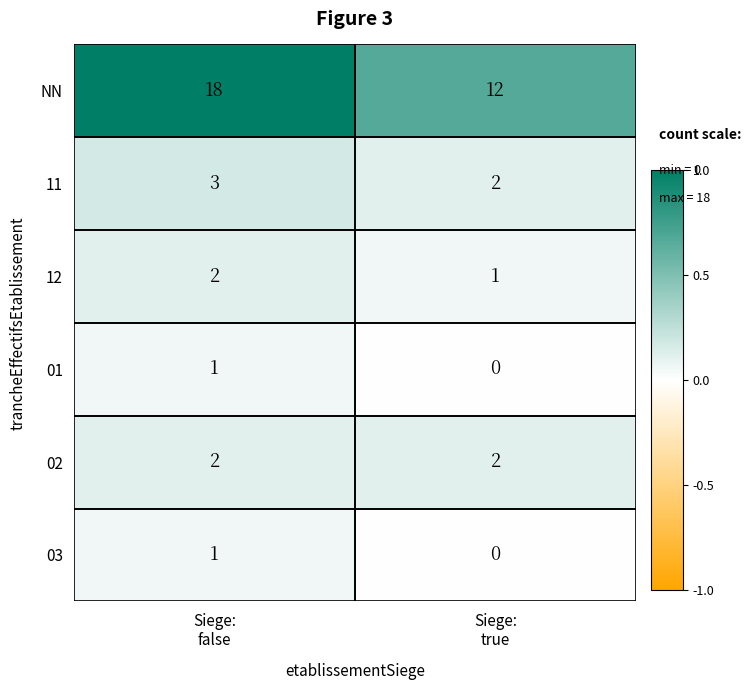

Which series has the largest total across all categories?

NN